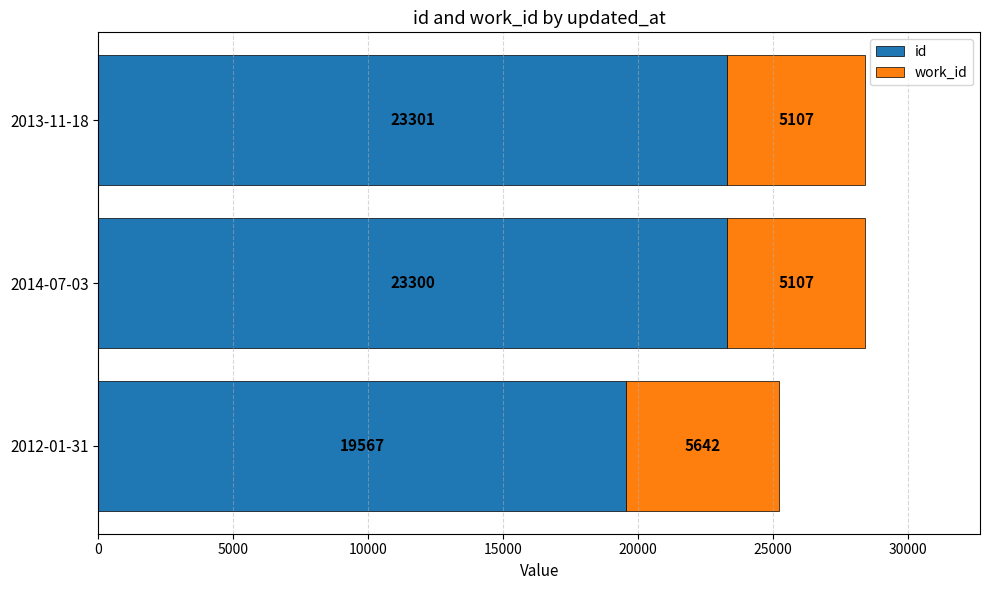

Which category has the highest value in the id series?

2013-11-18